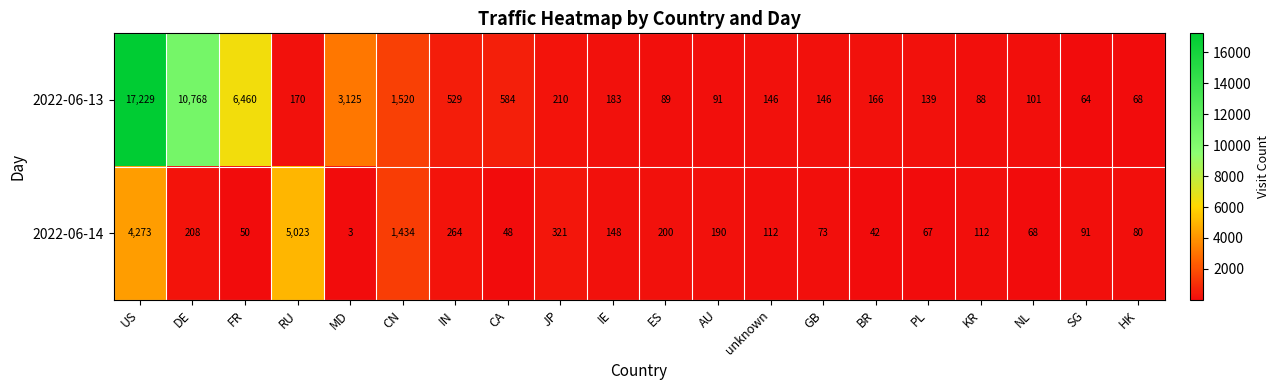

What is the spread (max minus min) of values at JP?

111